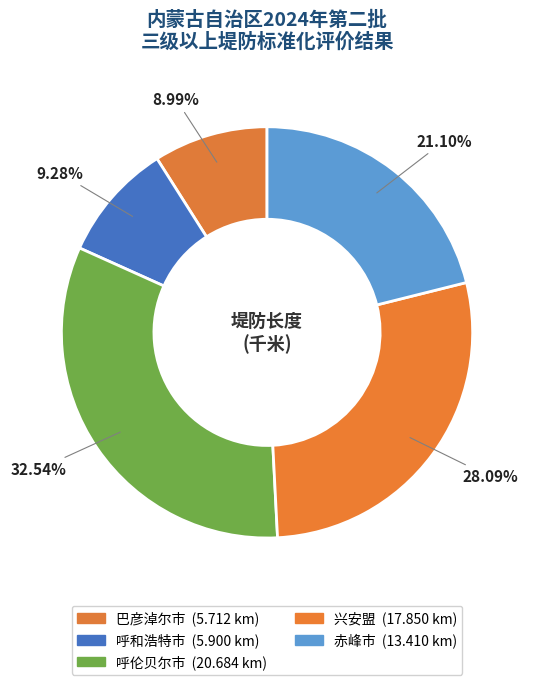

To the nearest percent, what portion does 呼和浩特市 represent?

9%